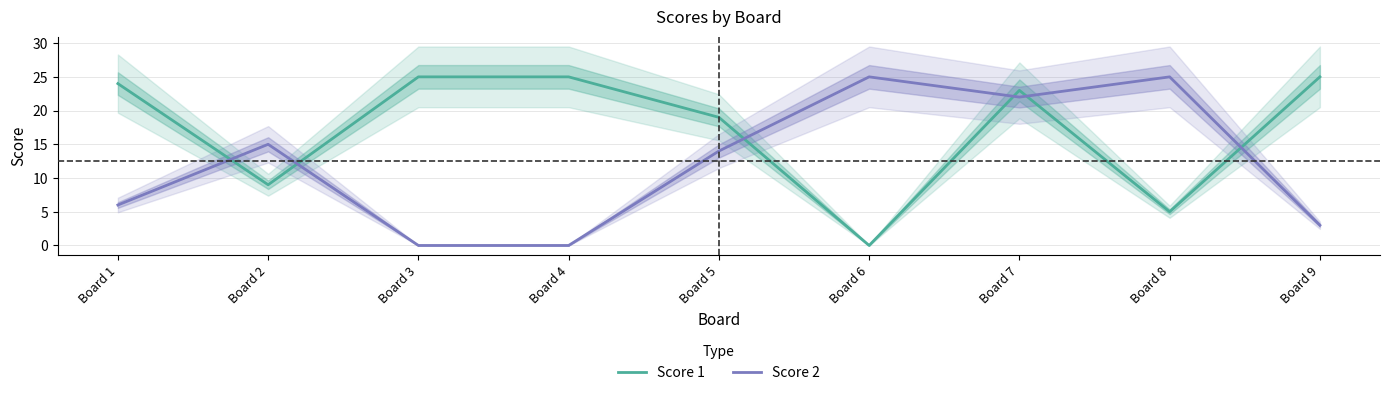

What is the value of the Score 1 point at the 4th from the left?

25